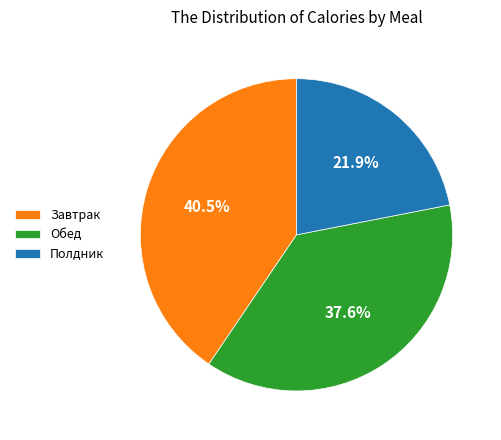

What is the smallest slice in the pie chart?

Полдник